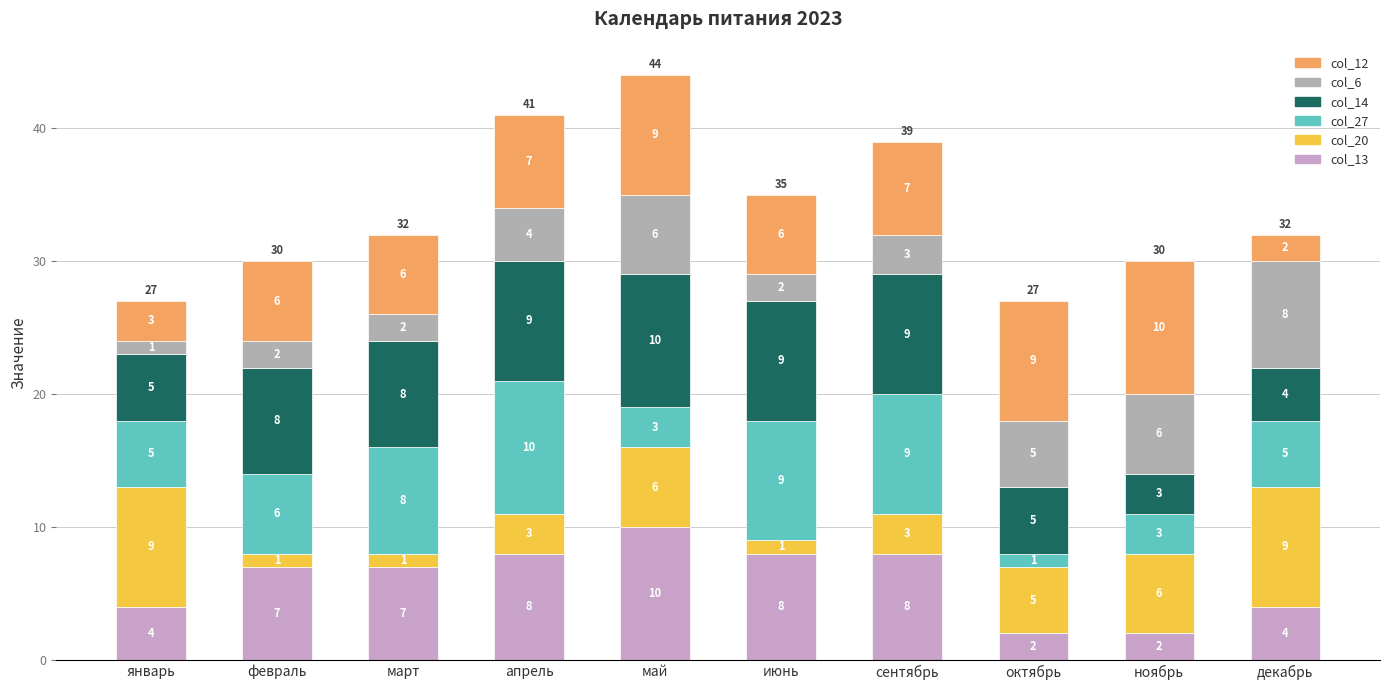

What is the difference between the col_14 values at март and октябрь?

3